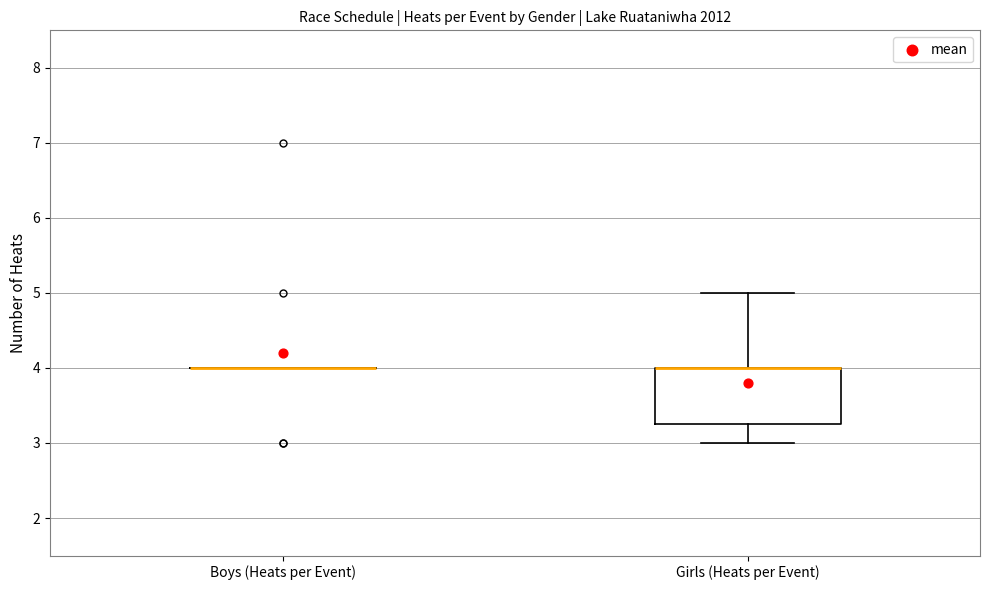

Reading left to right, read every box against the y-axis: the position of its median line, the range the box covers, and the ends of its whiskers. The values are not printed on the chart, so give them approximately, as read against the axis.

Boys (Heats per Event): box collapsed to a line at 4.0, whiskers 4.0 to 4.0
Girls (Heats per Event): median 4.0 (drawn on the box's upper edge), box 3.3 to 4.0, whiskers 3.0 to 5.0